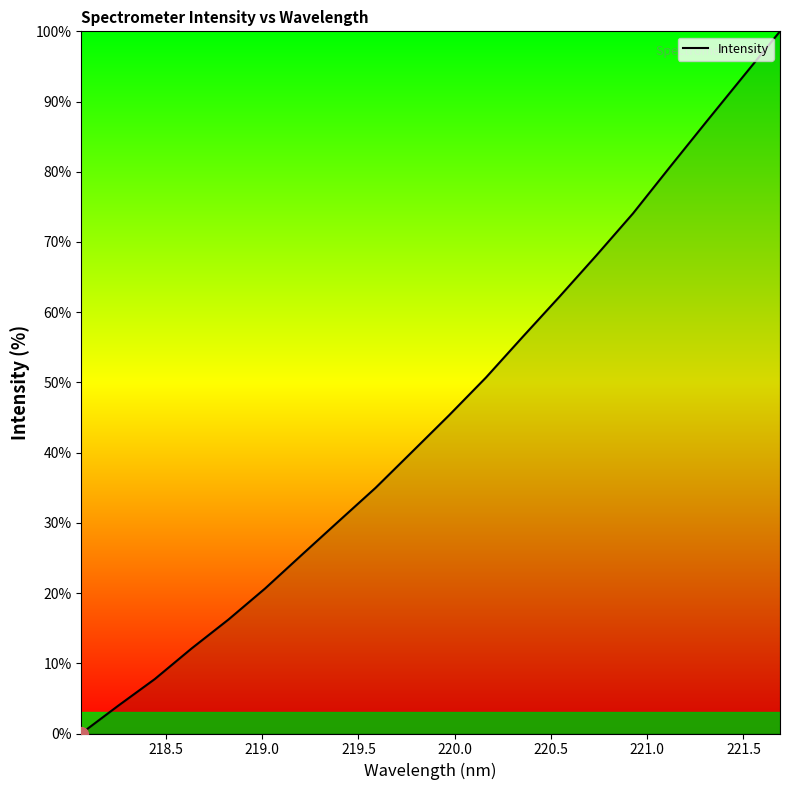

What is the greatest value displayed?

100.0